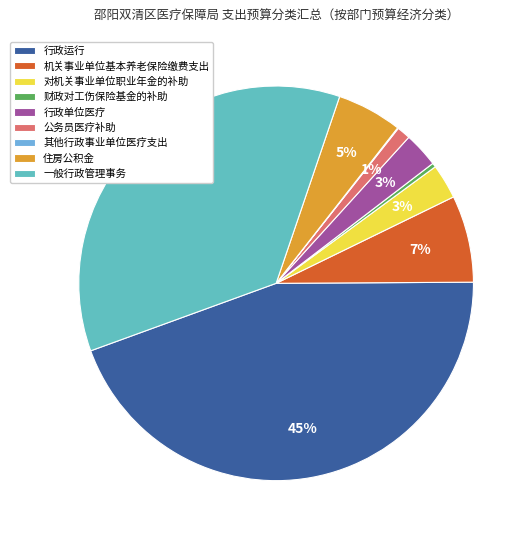

How much of the chart is everything except 公务员医疗补助?

98.9%